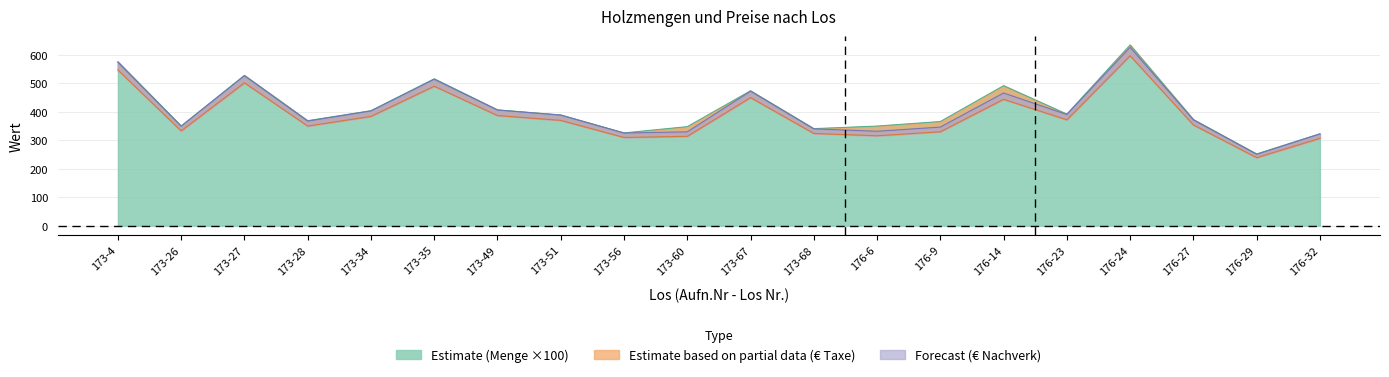

At which category does Preis_Taxe reach its first local valley?

173-26